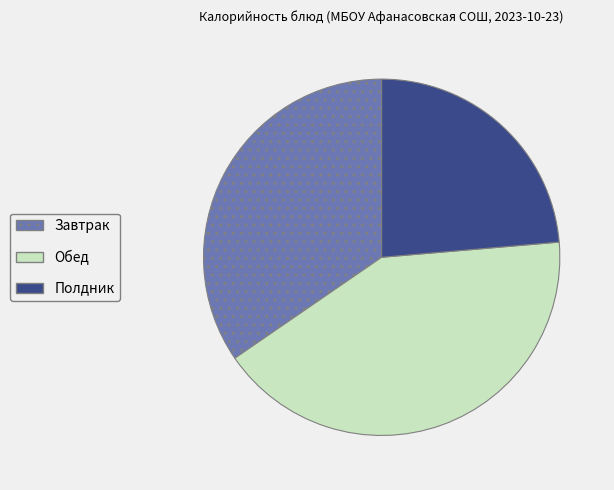

Is there a majority slice in this chart?

No